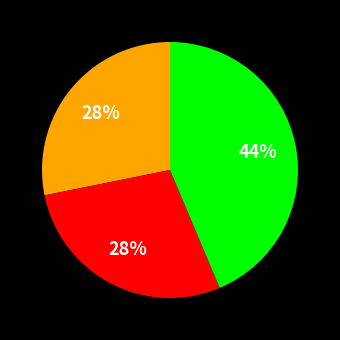

To the nearest percent, what is the average slice percentage?

33%